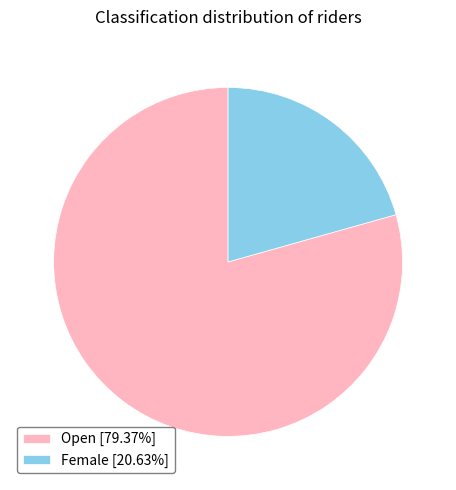

Which slice is the largest?

Open